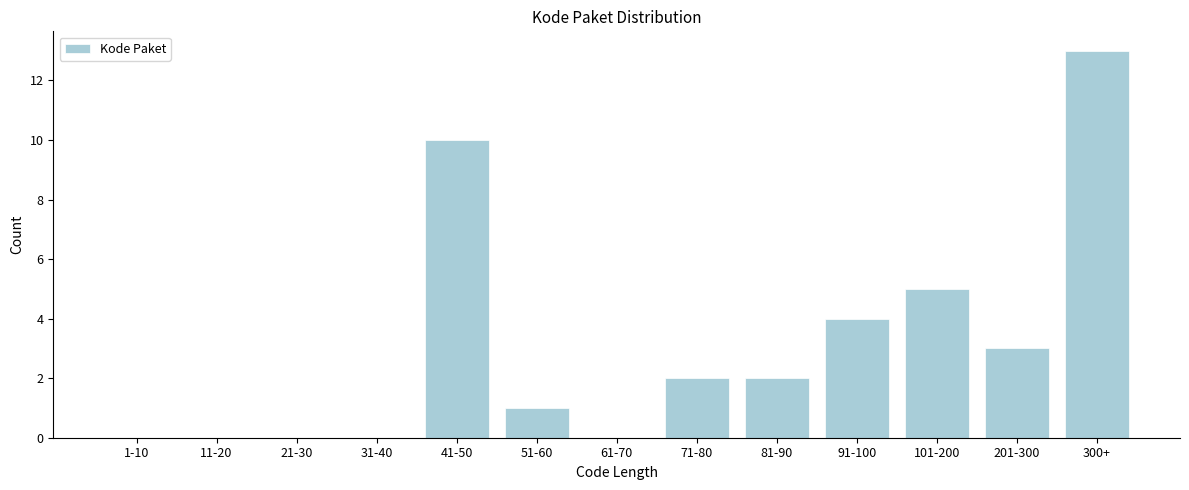

Reading right to left, what are all the values shown in this chart?

300+=13	201-300=3	101-200=5	91-100=4	81-90=2	71-80=2	61-70=0	51-60=1	41-50=10	31-40=0	21-30=0	11-20=0	1-10=0